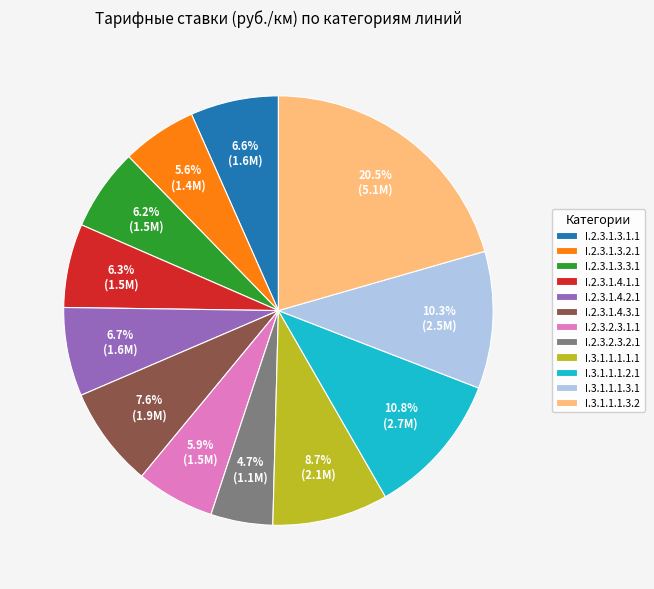

To the nearest percent, what portion does I.2.3.1.3.3.1 represent?

6%